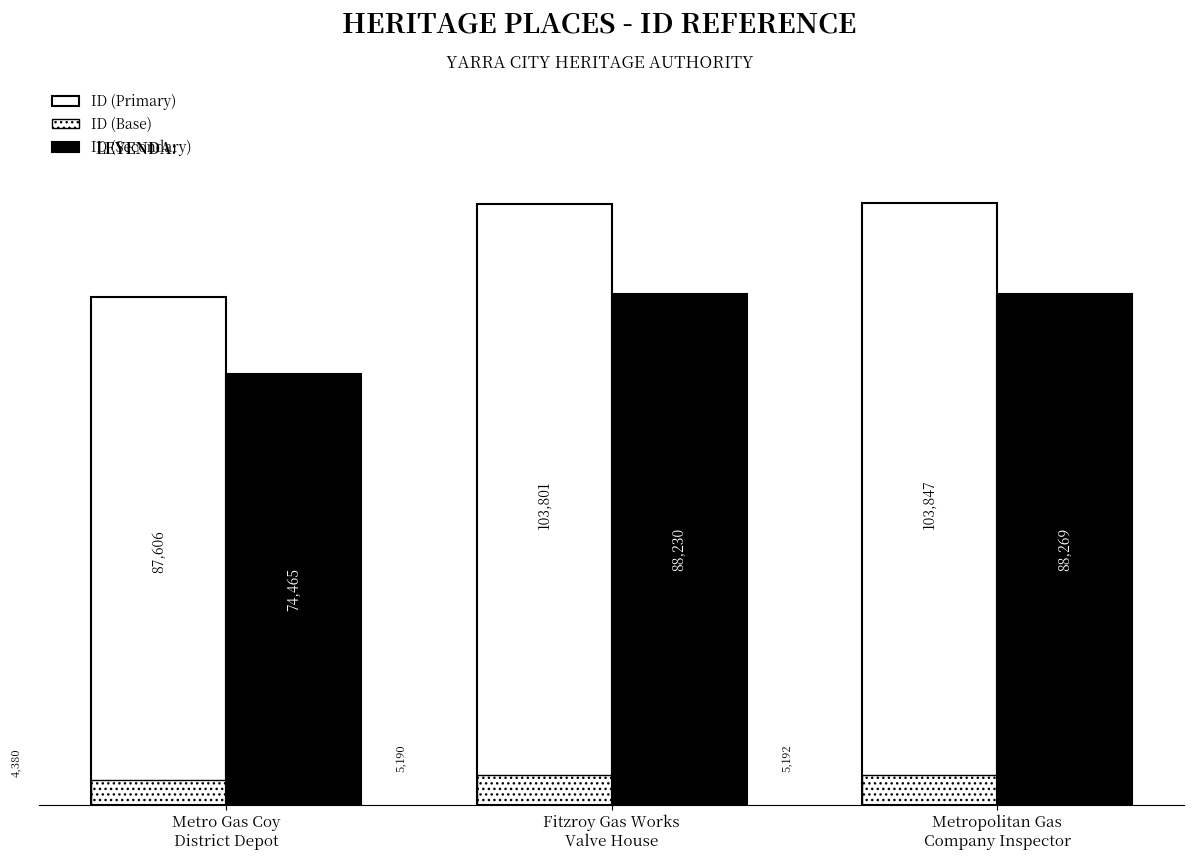

At Fitzroy Gas Works
Valve House, list the series in order from smallest to largest.

ID (Base), ID (Secondary), ID (Primary)